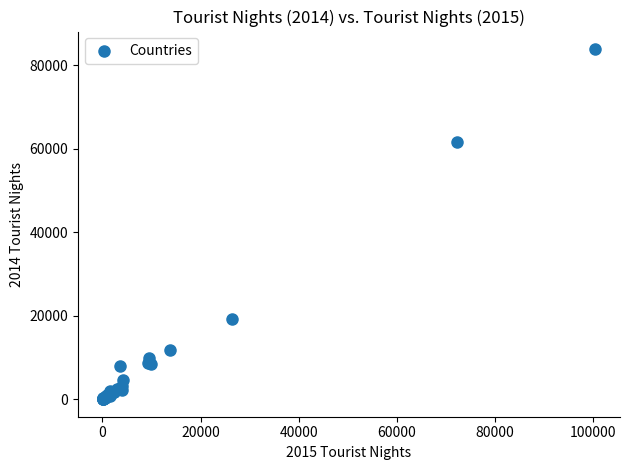

What Y value in the scatter plot is closest to 41946?

61615